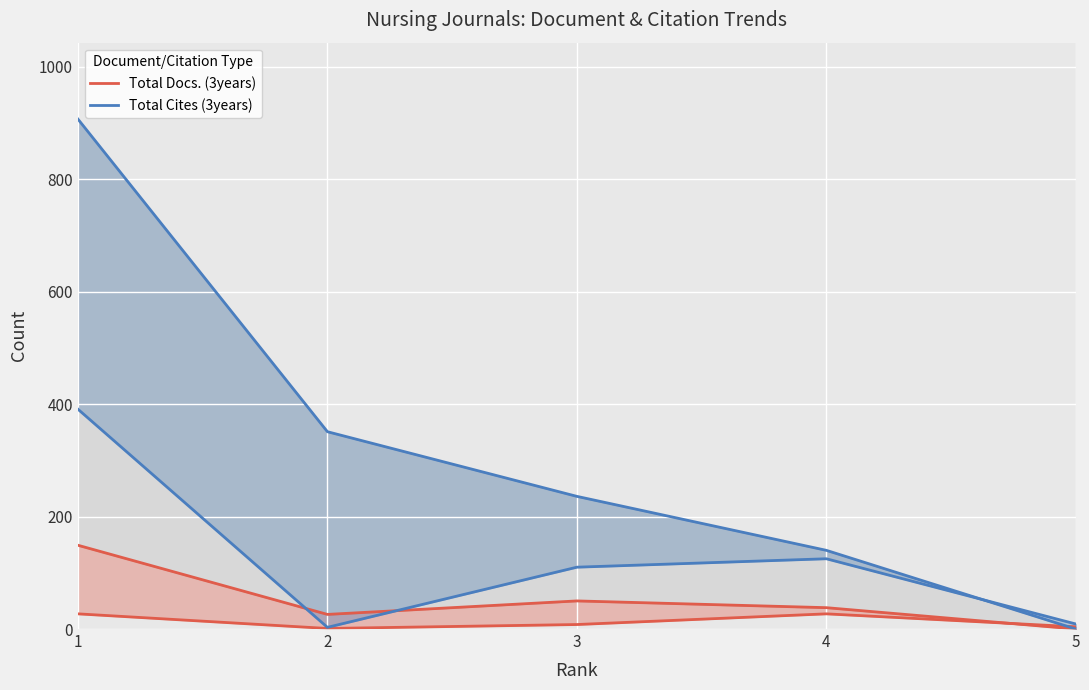

How many positive values does the Total Cites (3years) series have?

4